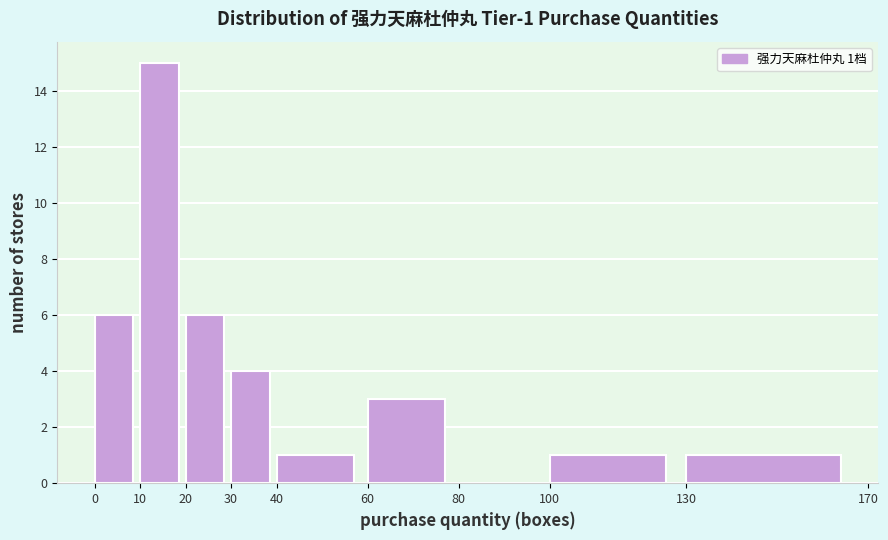

Which range on the x-axis has the tallest bar?

10 to 20